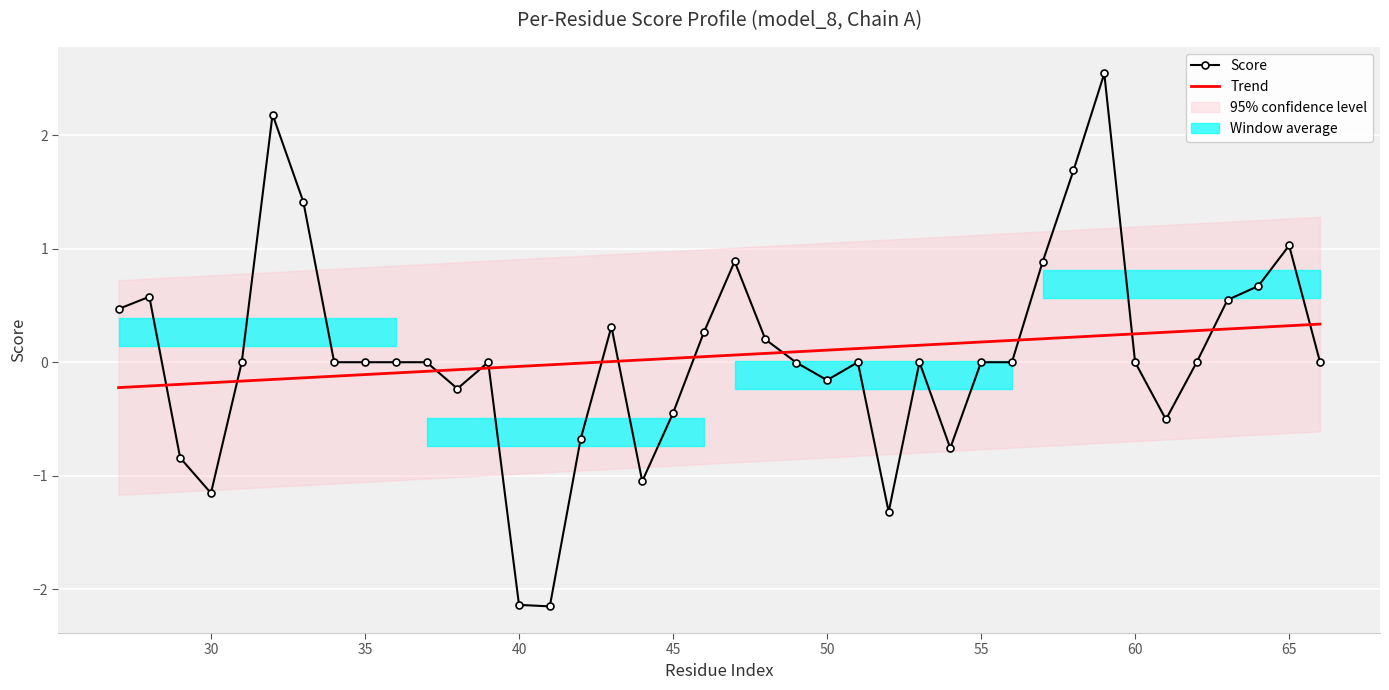

What is the minimum value for Score?

-2.2